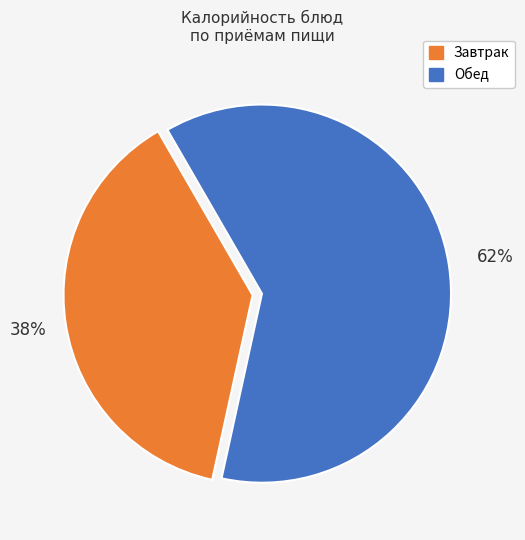

Count the number of slices in the pie.

2